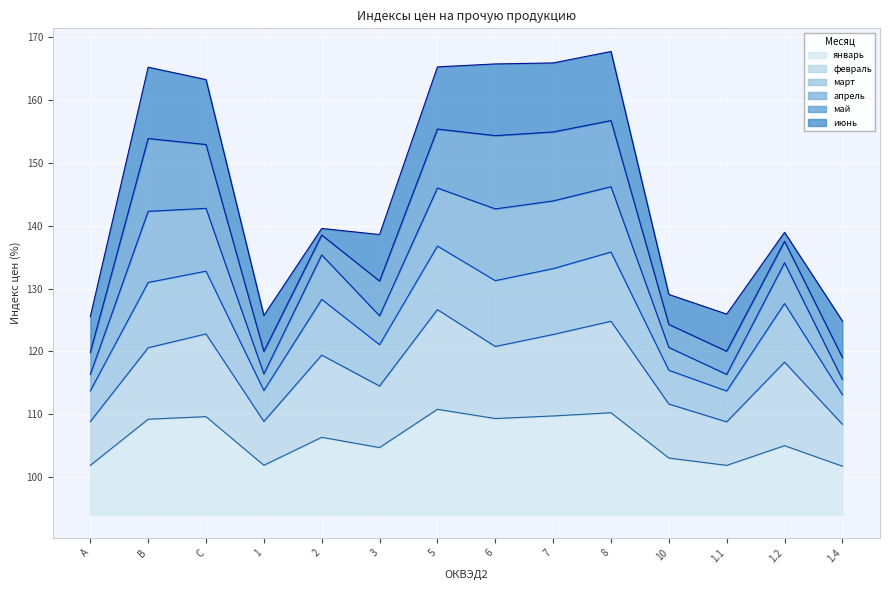

True or false: январь has more than 0 points higher than both neighbors.

True